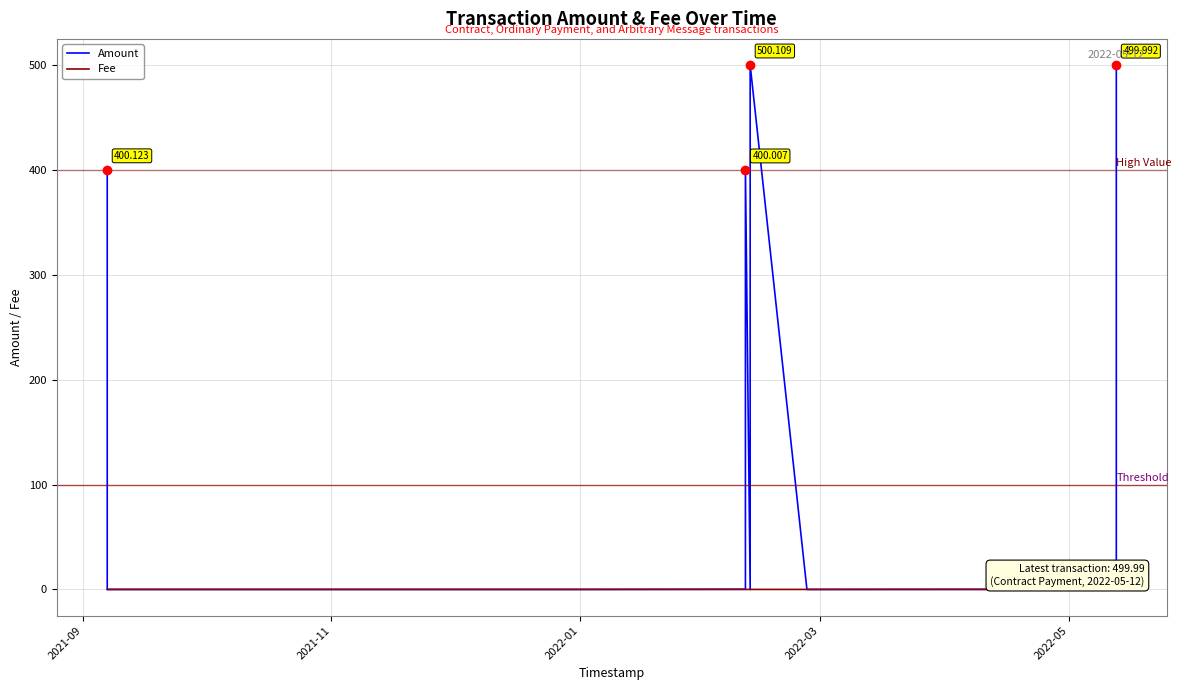

What is the difference between the highest and lowest values at 2022-03?

0.2